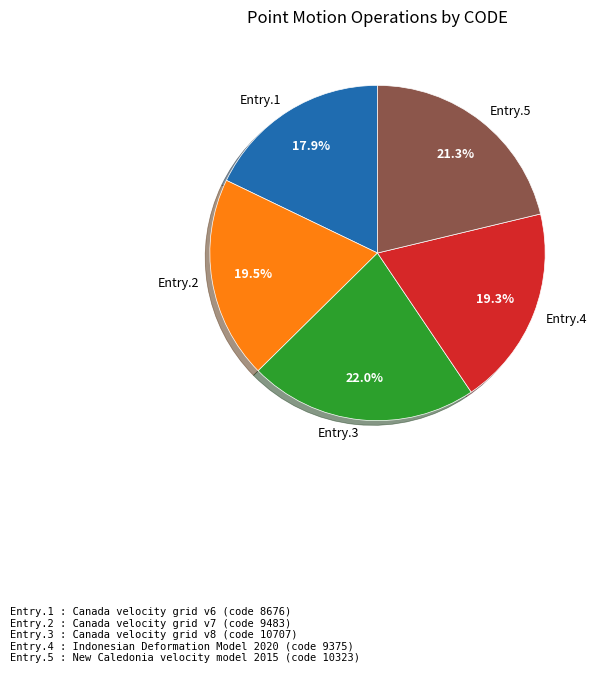

To the nearest percent, what is the average slice percentage?

20%